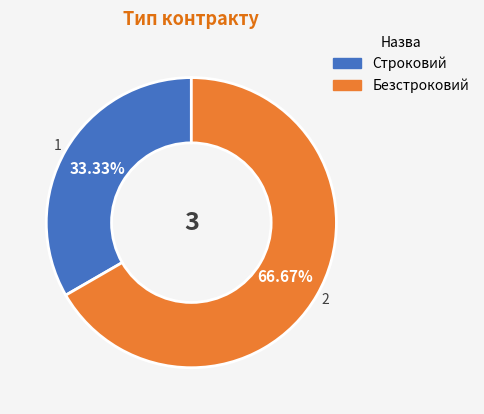

Which category has the biggest portion of the pie?

Безстроковий